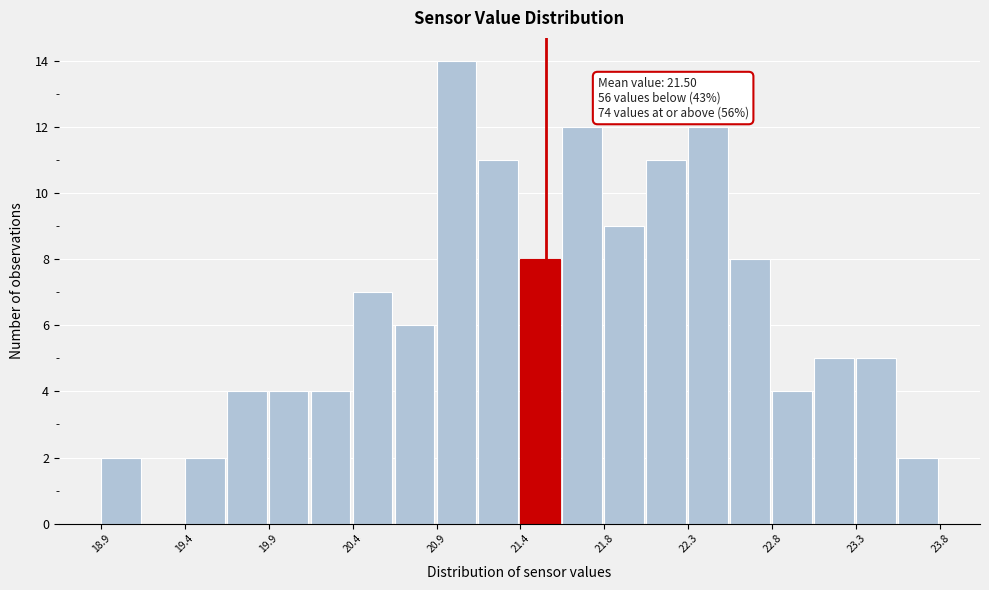

Which range on the x-axis has the tallest bar?

20.860 to 21.105